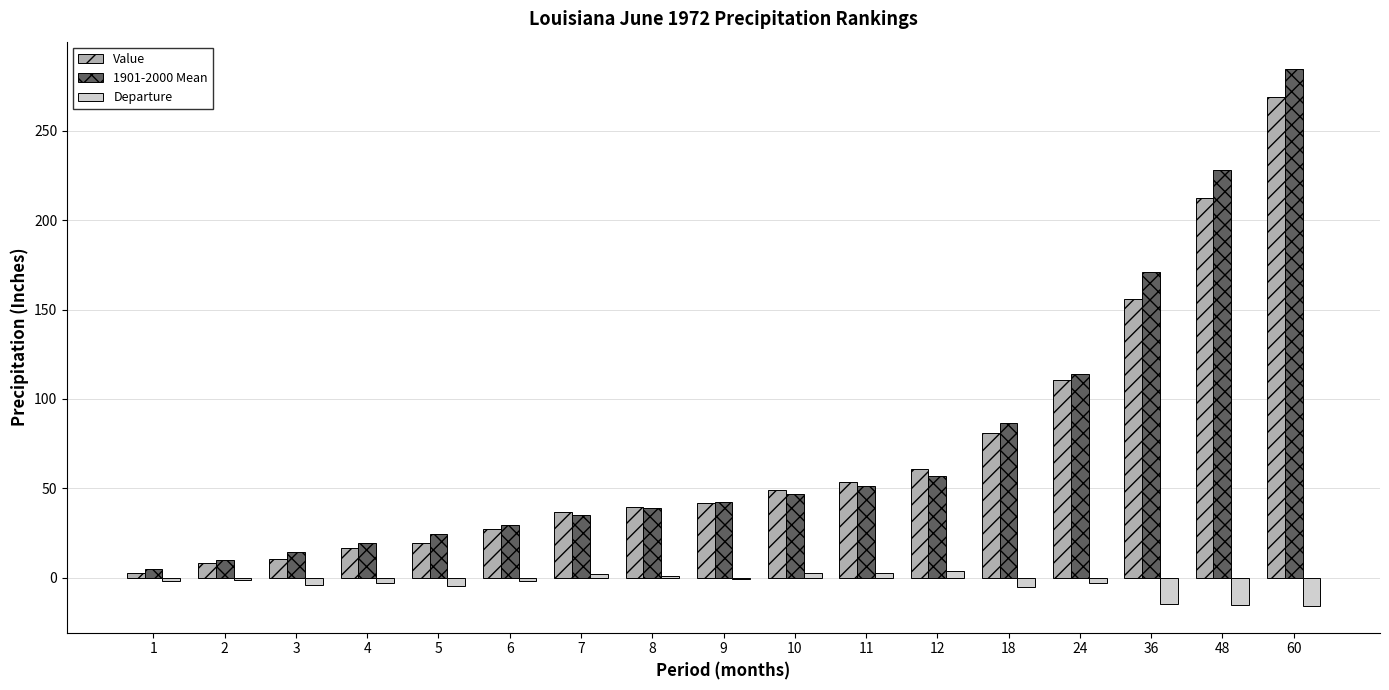

What is the total value across all series at 36?

312.4